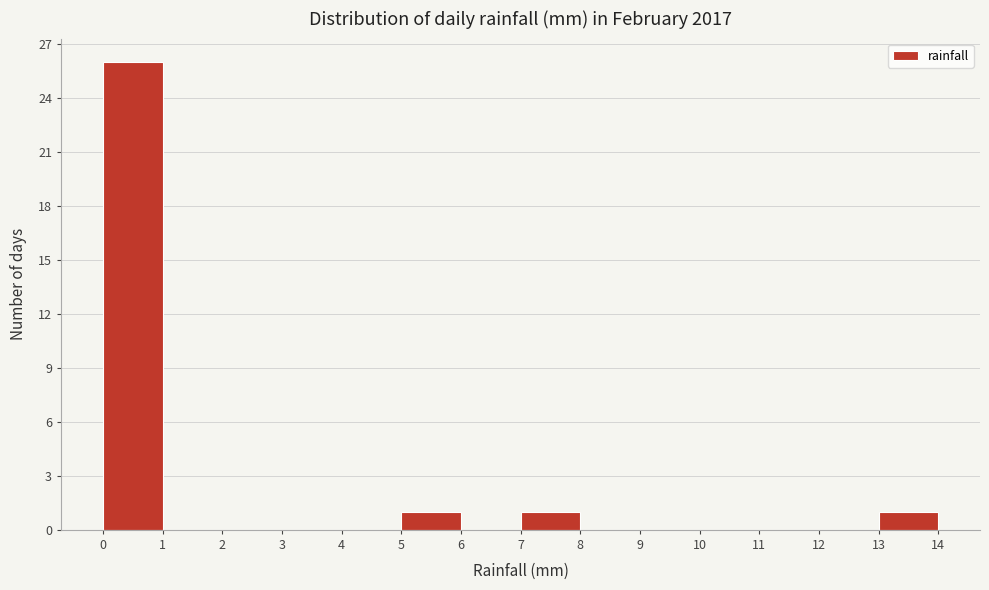

Reading left to right, list every bar in this chart as the range it spans on the x-axis followed by its height. The values are not printed on the chart, so give them approximately, as read against the axis.

0 to 1: 26
1 to 2: 0
2 to 3: 0
3 to 4: 0
4 to 5: 0
5 to 6: 1
6 to 7: 0
7 to 8: 1
8 to 9: 0
9 to 10: 0
10 to 11: 0
11 to 12: 0
12 to 13: 0
13 to 14: 1